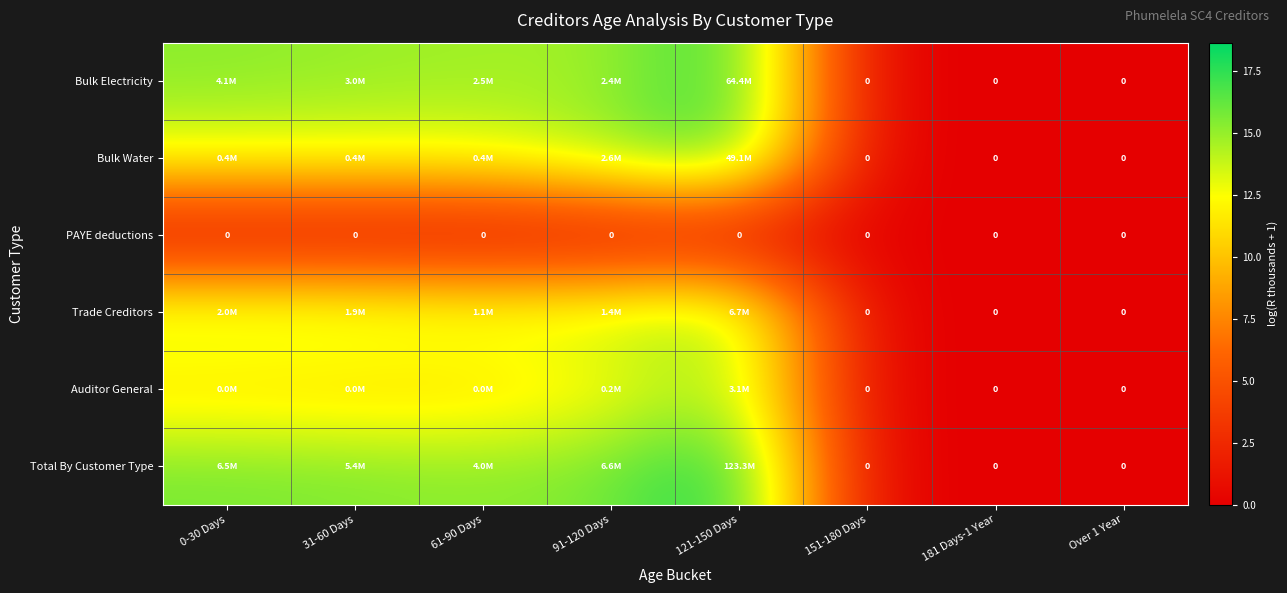

What is the difference between the maximum and minimum values in the Total By Customer Type series?

18.6